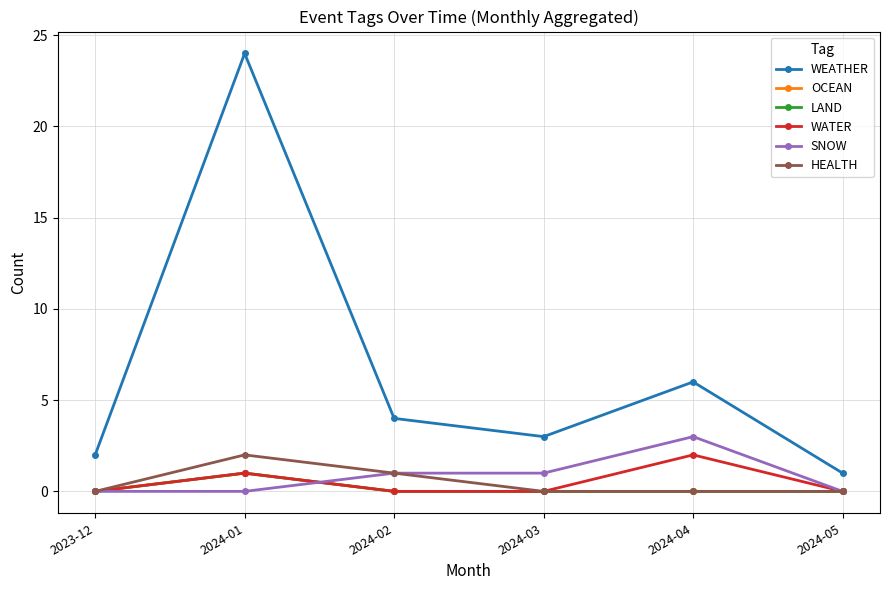

What is the spread (max minus min) of values at 2024-03?

3